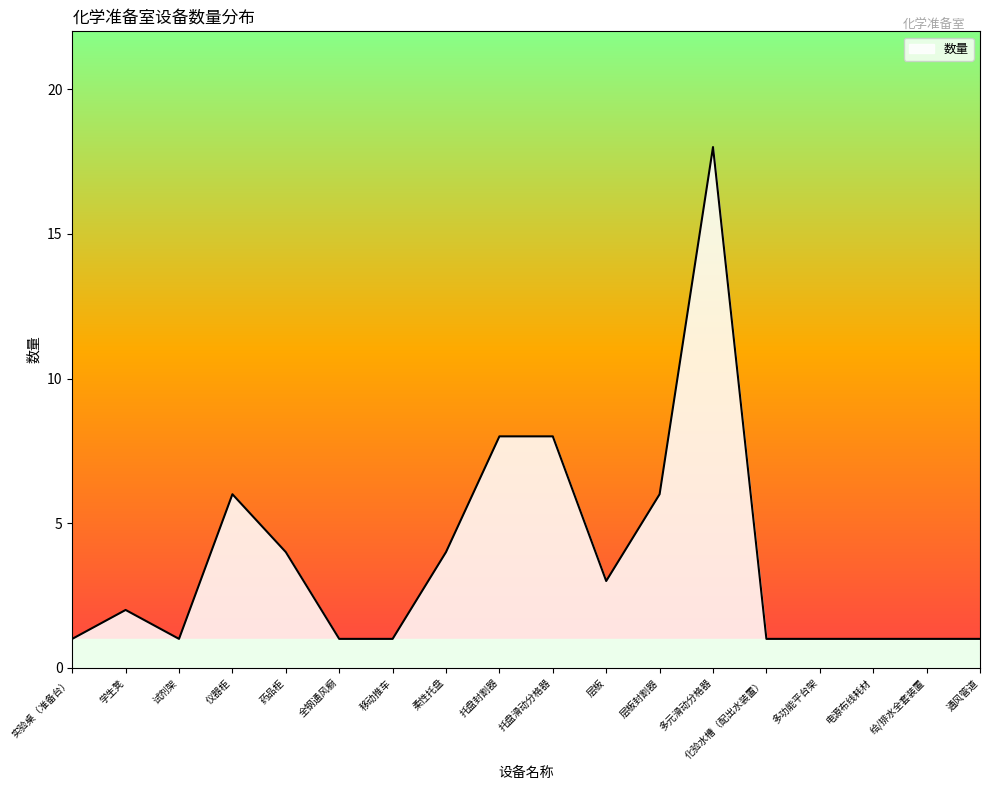

What is the sum of the values at 多元滑动分格器 and 通风管道?

19